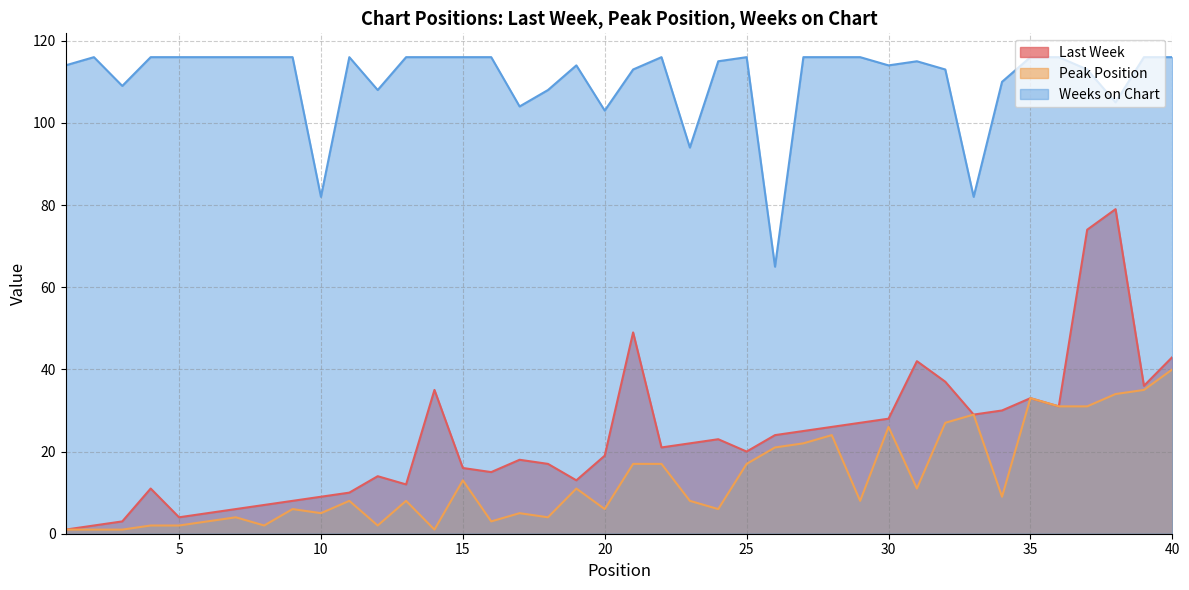

What is the average value of the Weeks on Chart series?

110